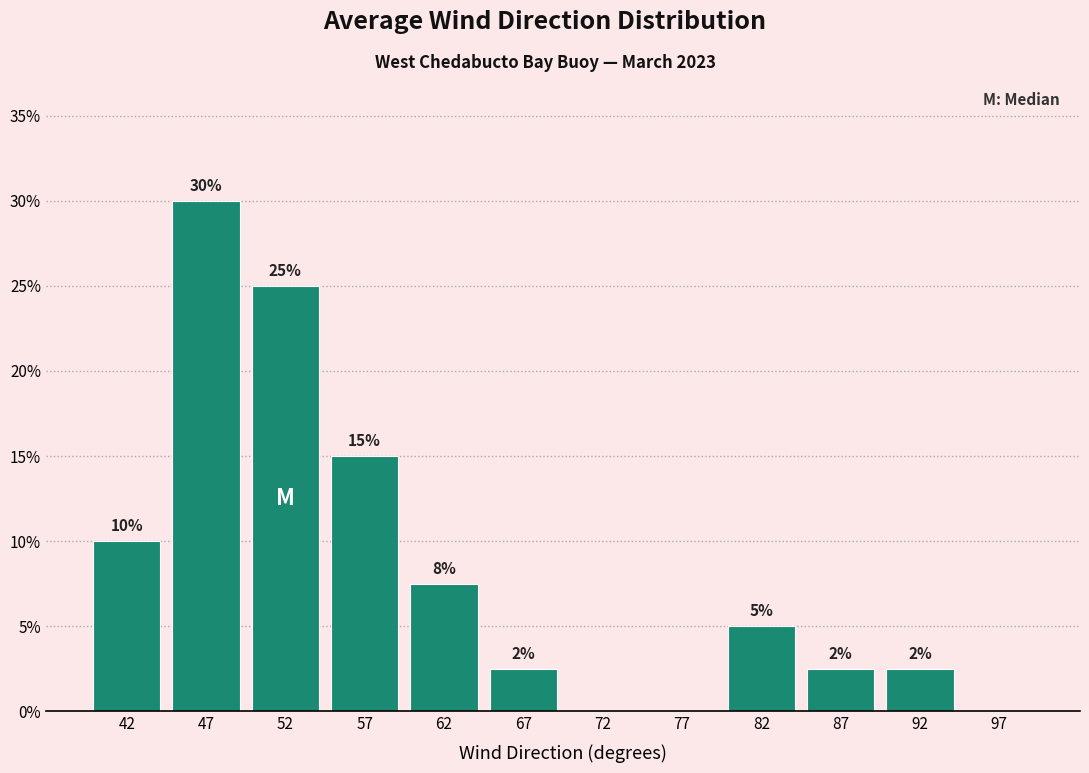

Which range on the x-axis has the tallest bar?

45 to 50